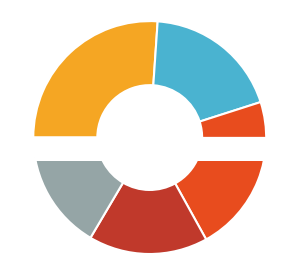

Do Xcend and Intuitive Technology Group together represent more than half of the pie?

No